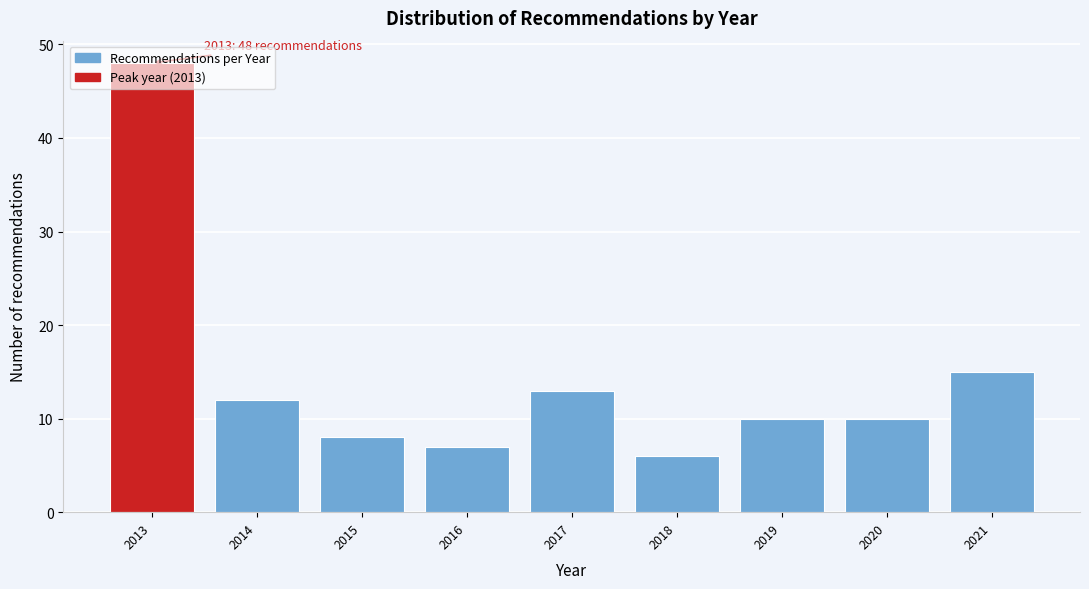

Over which range of the x-axis is the bar tallest?

2012.5 to 2013.5